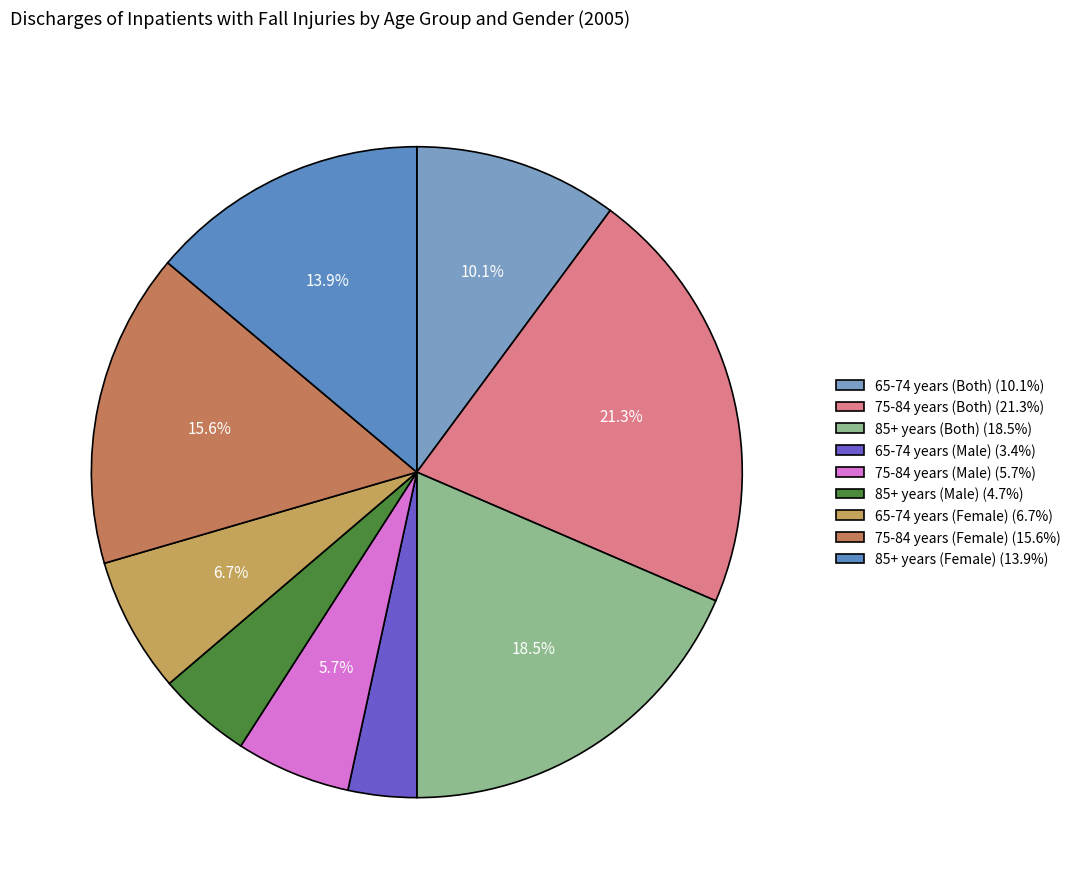

Which slice is the smallest?

65-74 years (Male)